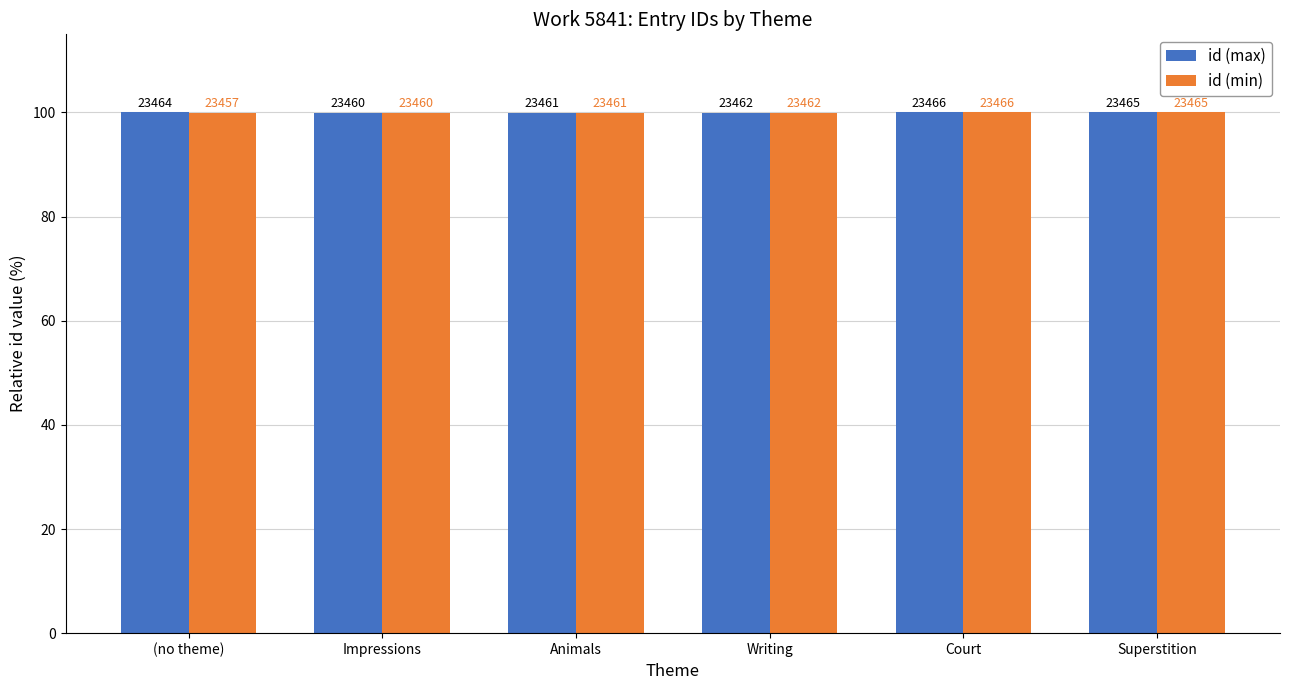

The value of id (min) at Superstition is 31.4. True or false?

False